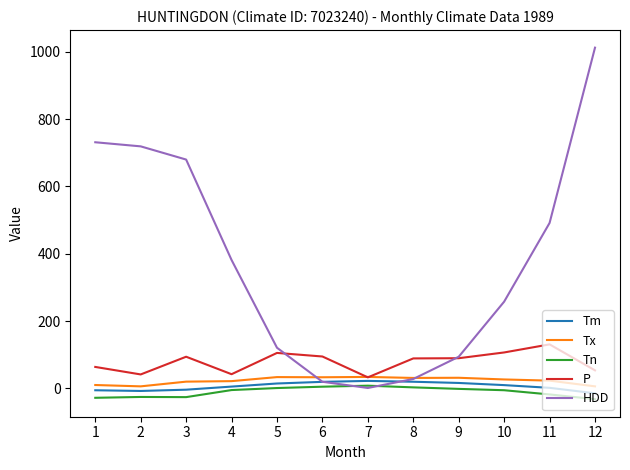

The value of P at 3 is 29.8. True or false?

False